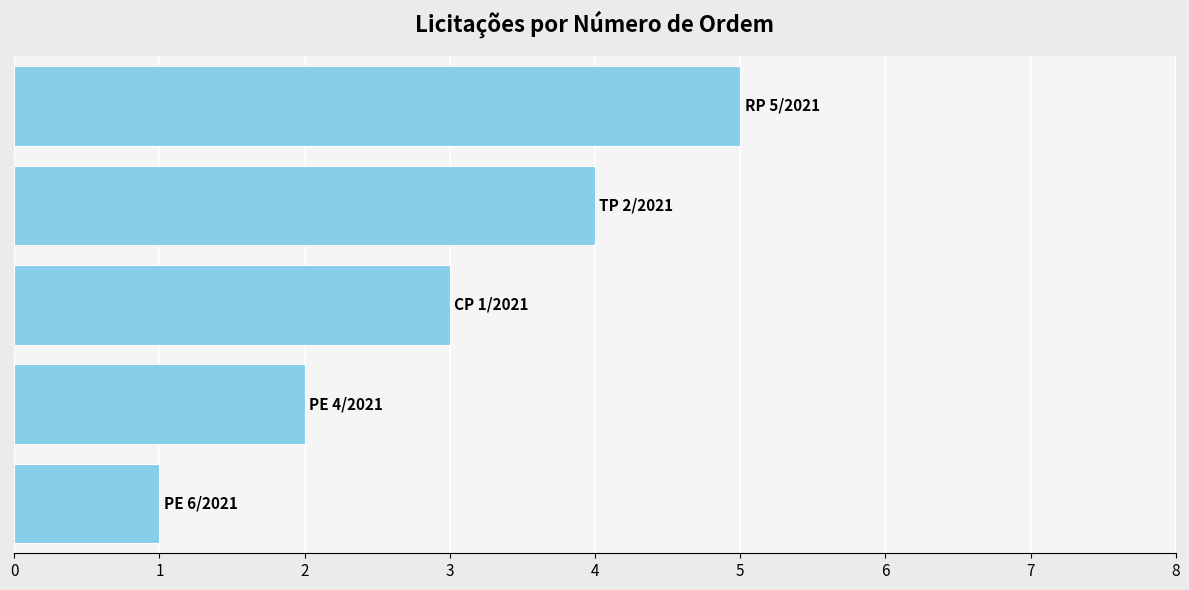

What is the maximum value shown in the chart?

5